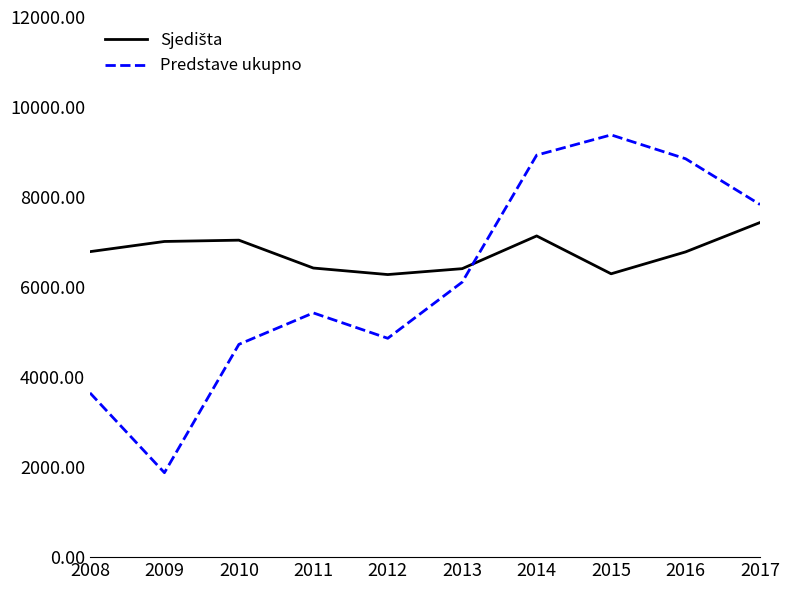

The Predstave ukupno series shows 6110 at 2013. True or false?

True